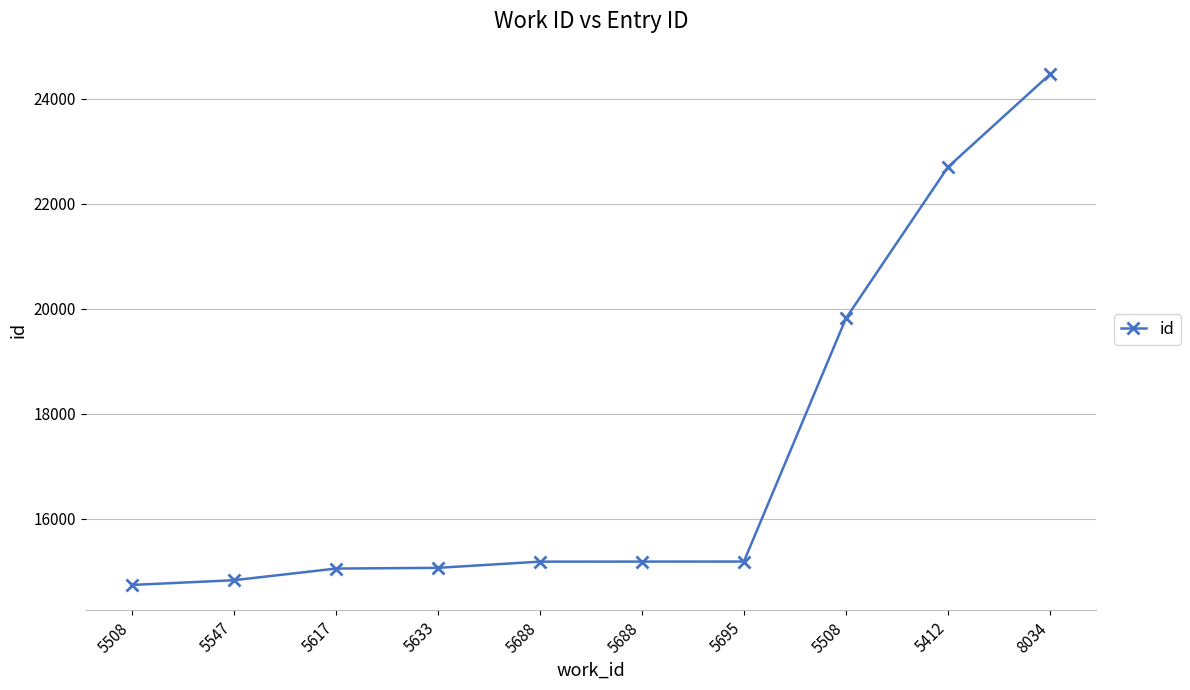

Reading right to left, extract all data points from this chart.

8034=24464	5412=22697	5508=19815	5695=15183	5688=15182	5688=15181	5633=15063	5617=15049	5547=14827	5508=14737